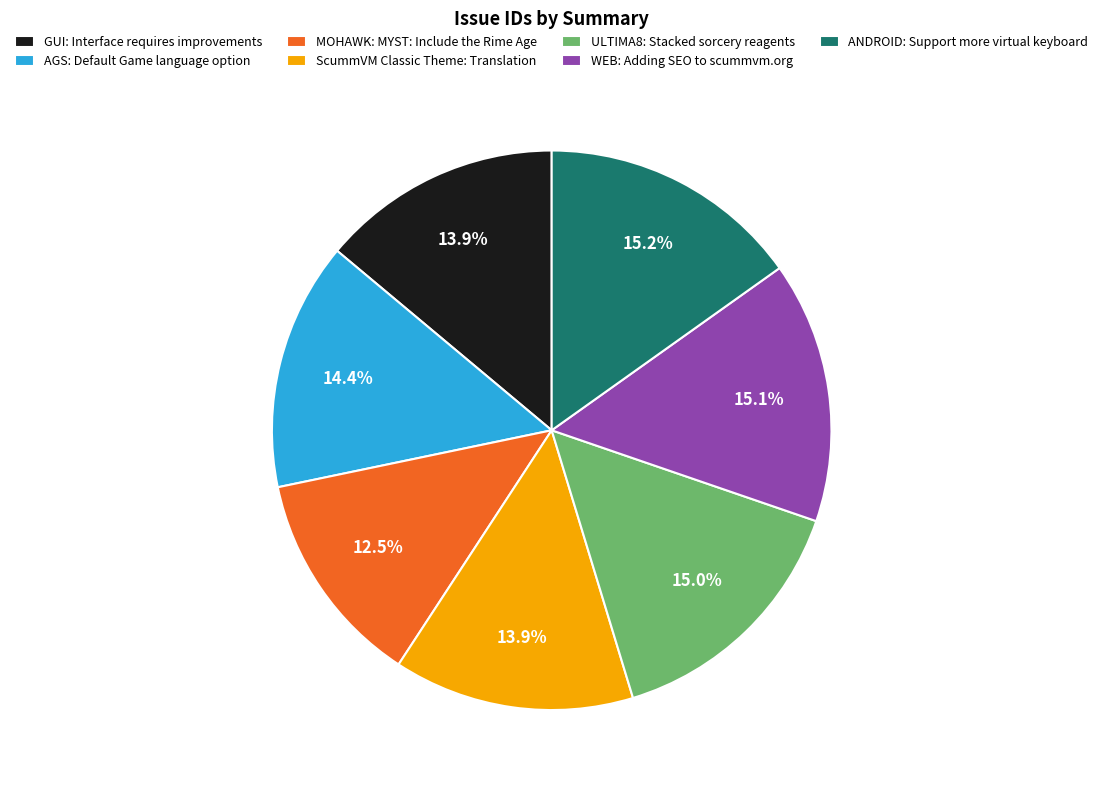

Is the sum of MOHAWK: MYST: Include the Rime Age and AGS: Default Game language option greater than half?

No